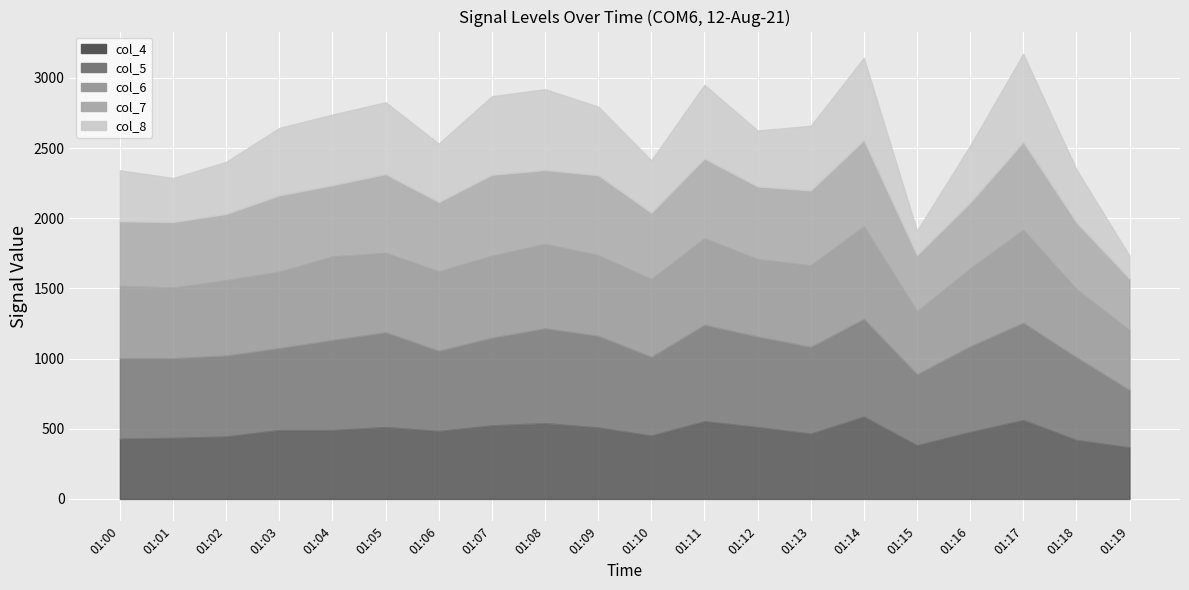

True or false: col_7 has a value of 1034 at 01:14.

False